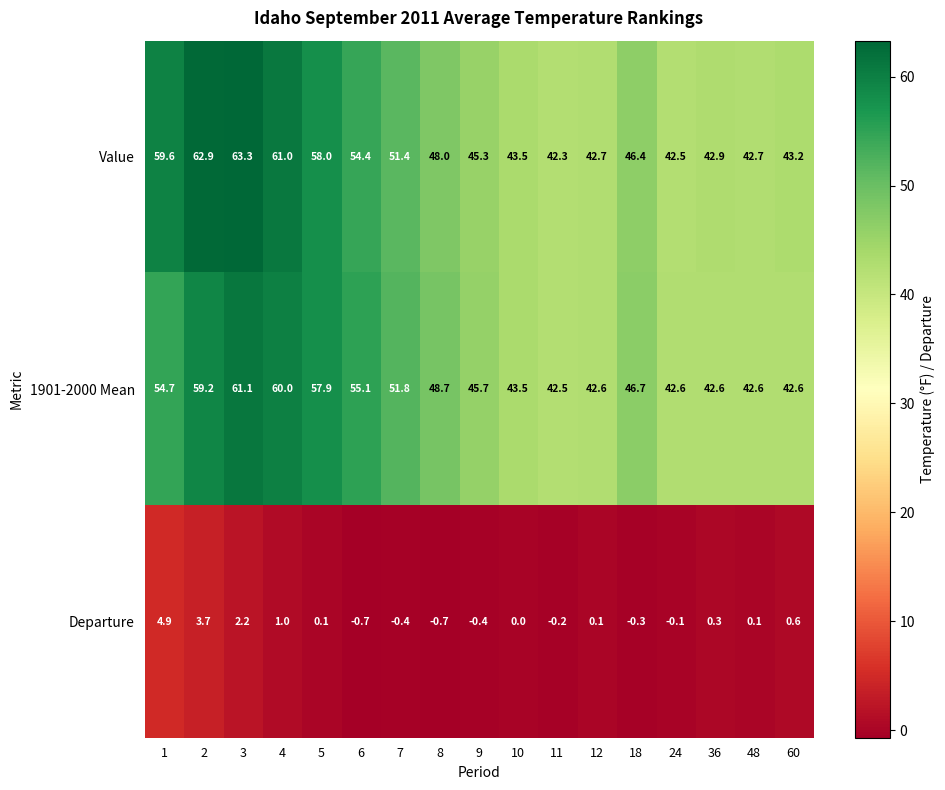

List the series in order of their peak value, lowest first.

Departure, 1901-2000 Mean, Value